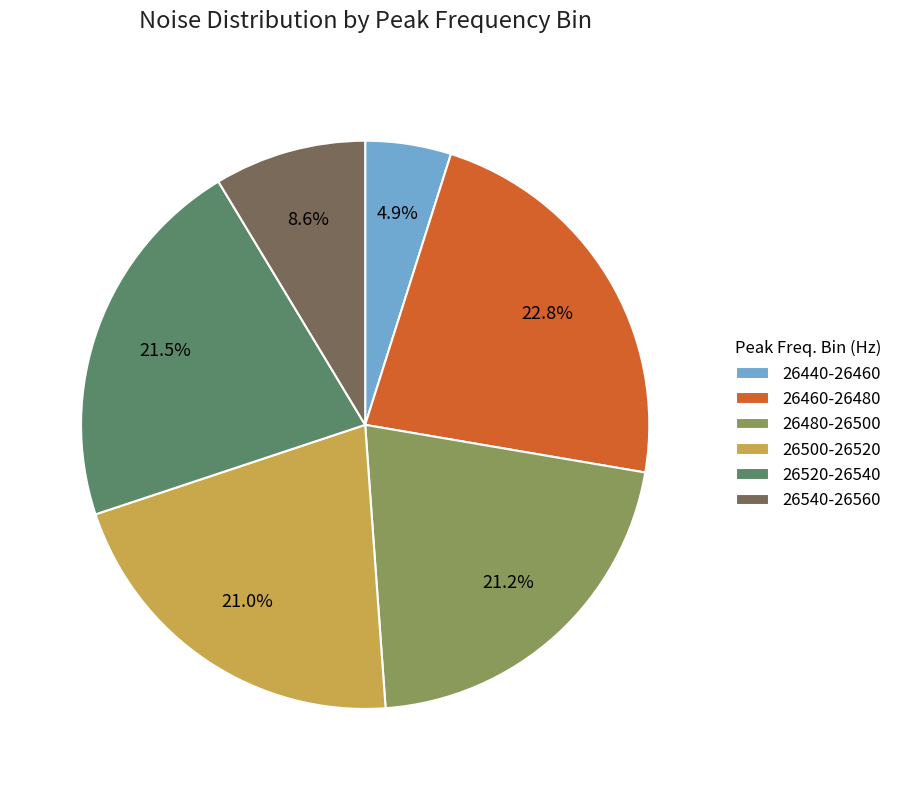

To the nearest percent, what is the average slice percentage?

17%